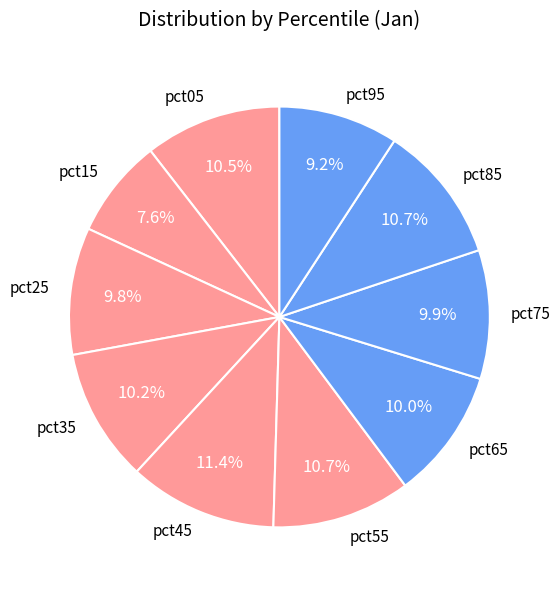

The pct15 slice represents 8% of the pie. True or false?

True